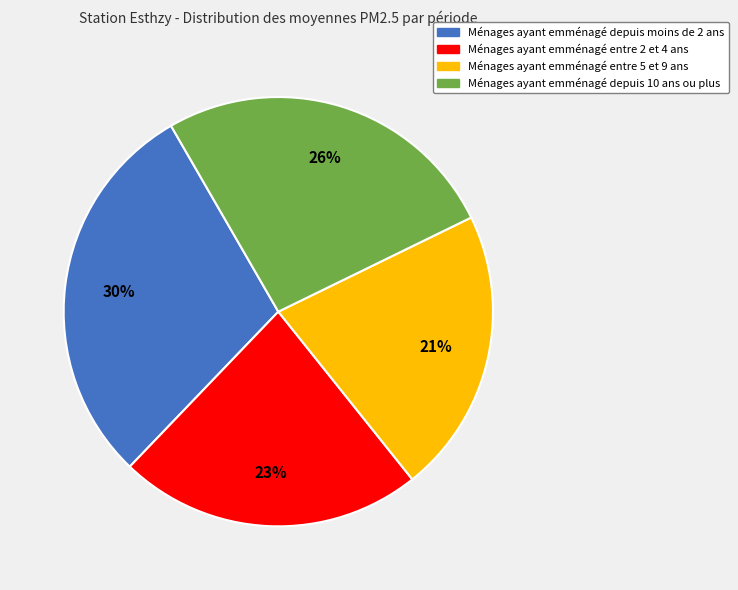

Does any single category account for the majority?

No